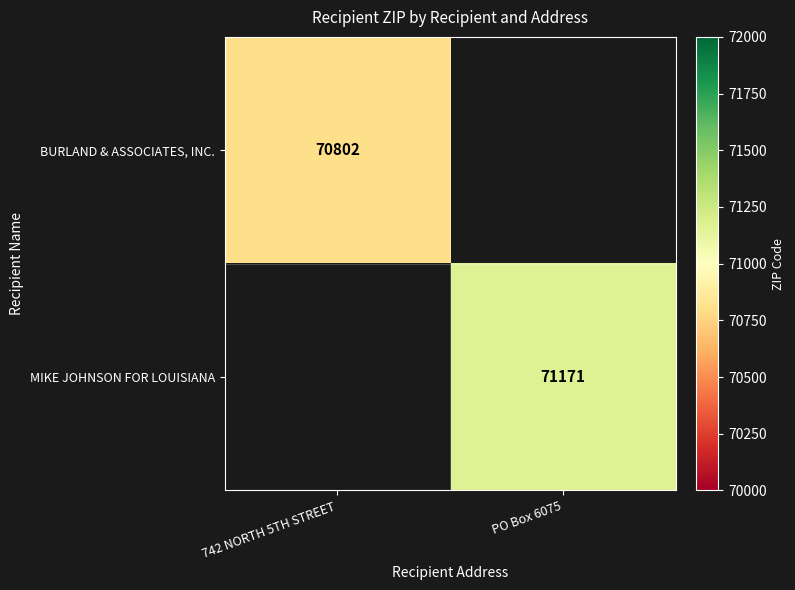

Which category has the highest value across all series?

PO Box 6075